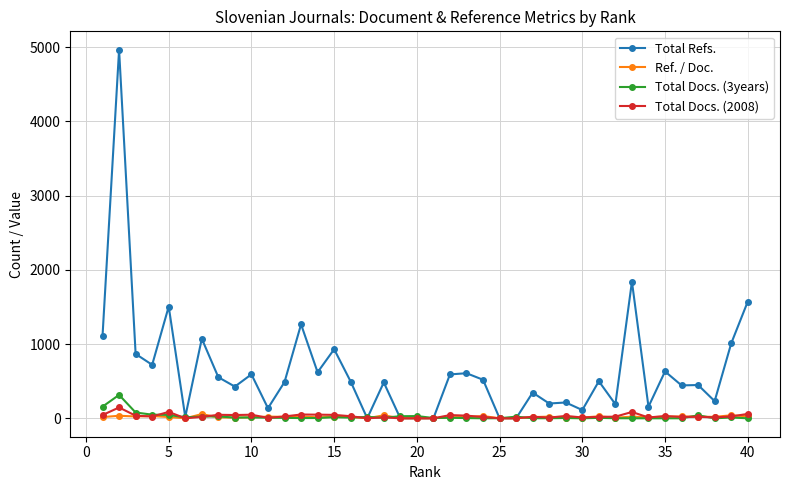

True or false: Total Refs. has more than 2 points higher than both neighbors.

True